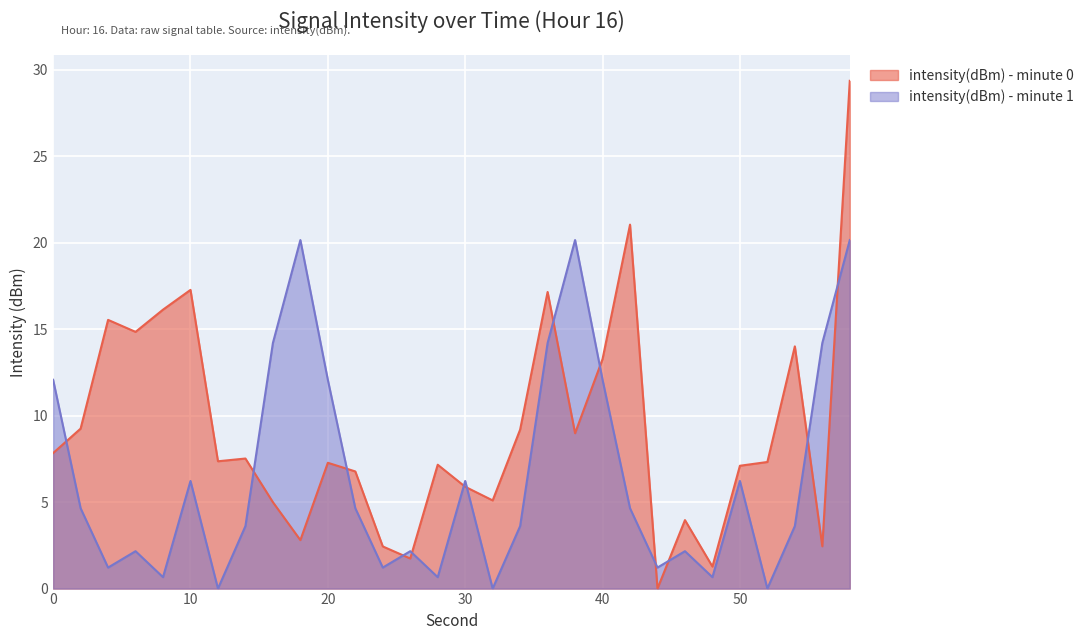

What is the difference between the maximum and minimum values in the intensity(dBm) - minute 0 series?

29.3